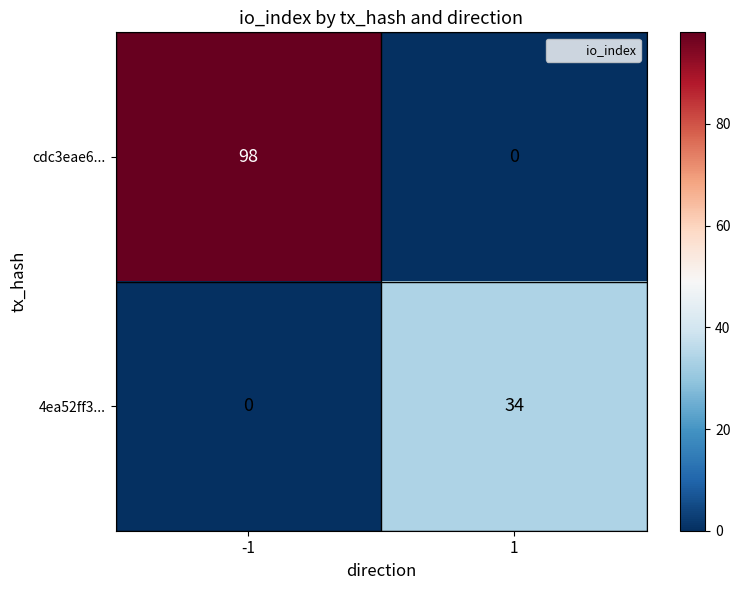

Which series has the largest total across all categories?

cdc3eae6...